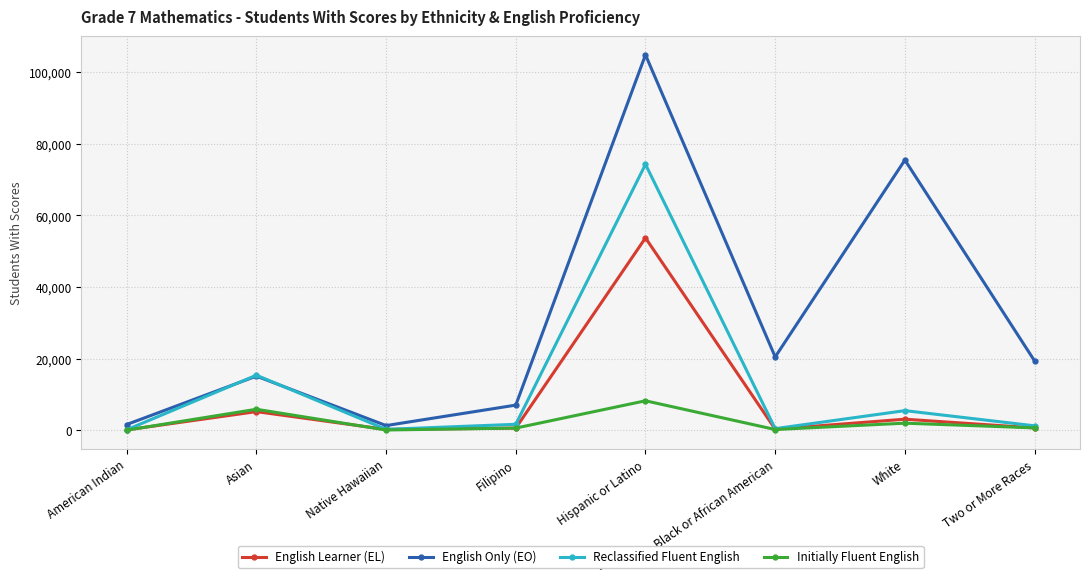

What is the label of the 1st point from the right?

Two or More Races